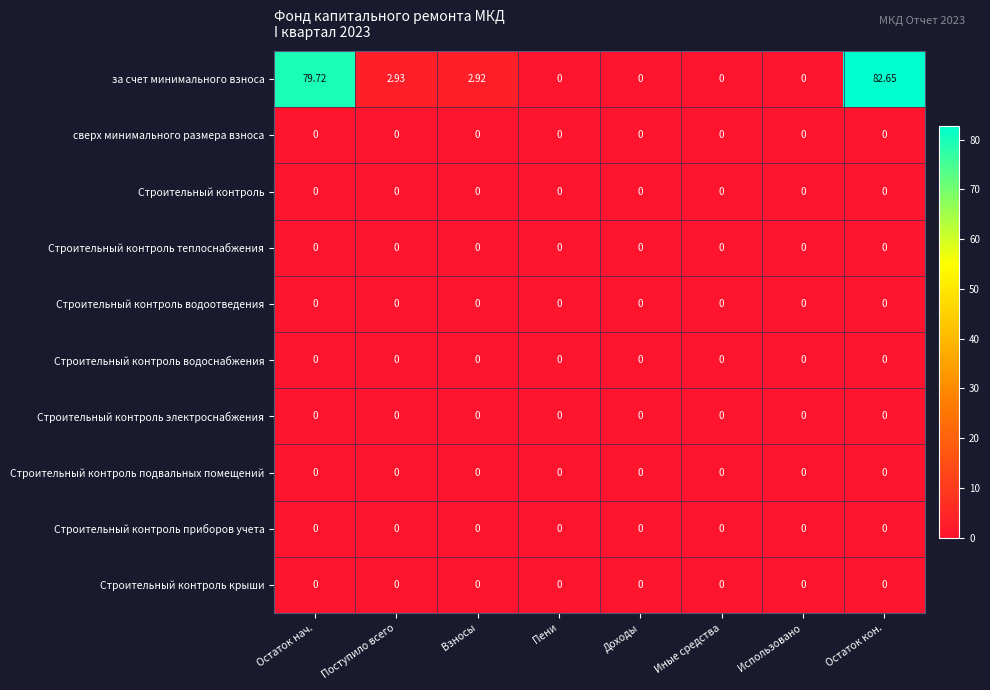

At which label does за счет минимального взноса first exceed 2?

Остаток нач.